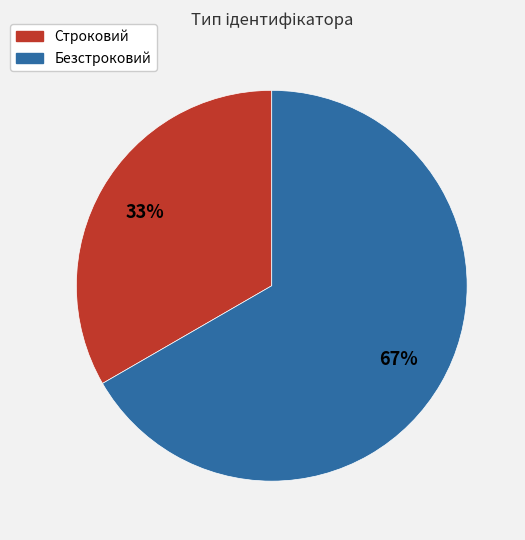

To the nearest percent, what is the combined percentage of Строковий and Безстроковий?

100%